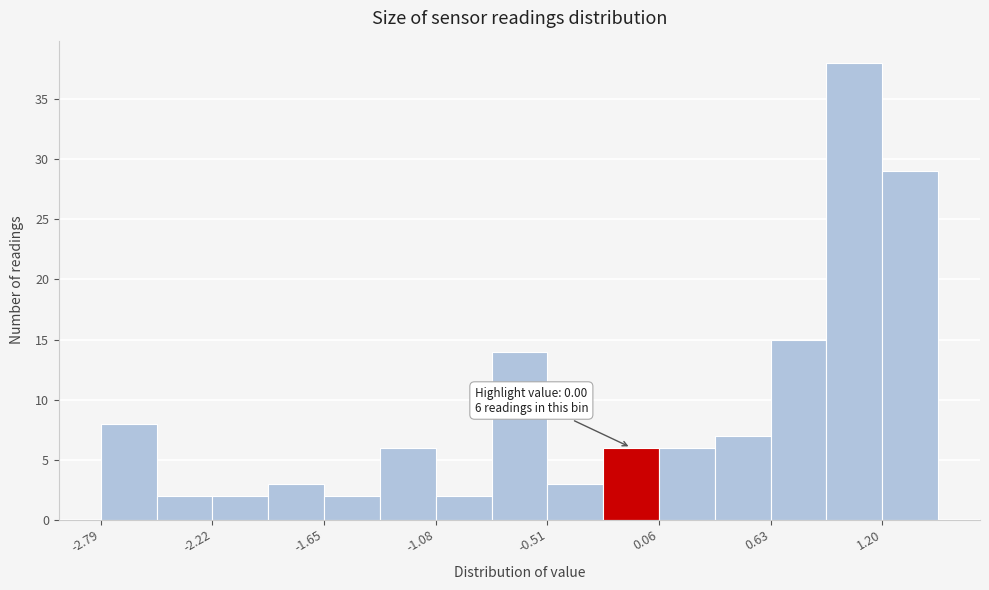

Around what value on the x-axis is the tallest bar? Give the approximate position of its centre, as read against the axis.

1.1